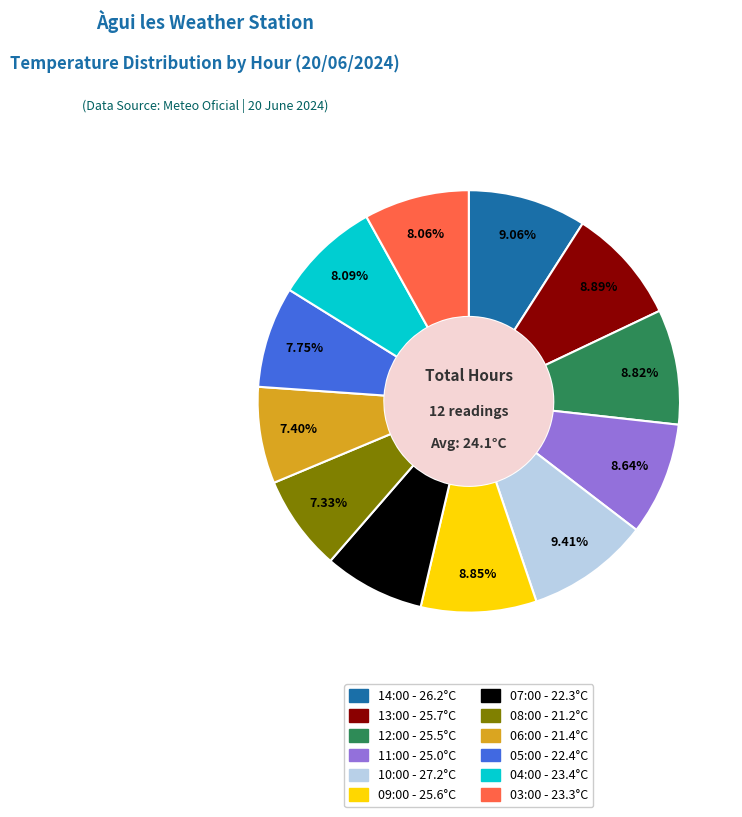

What is the ratio of the value at 05:00 to the value at 11:00?

0.9